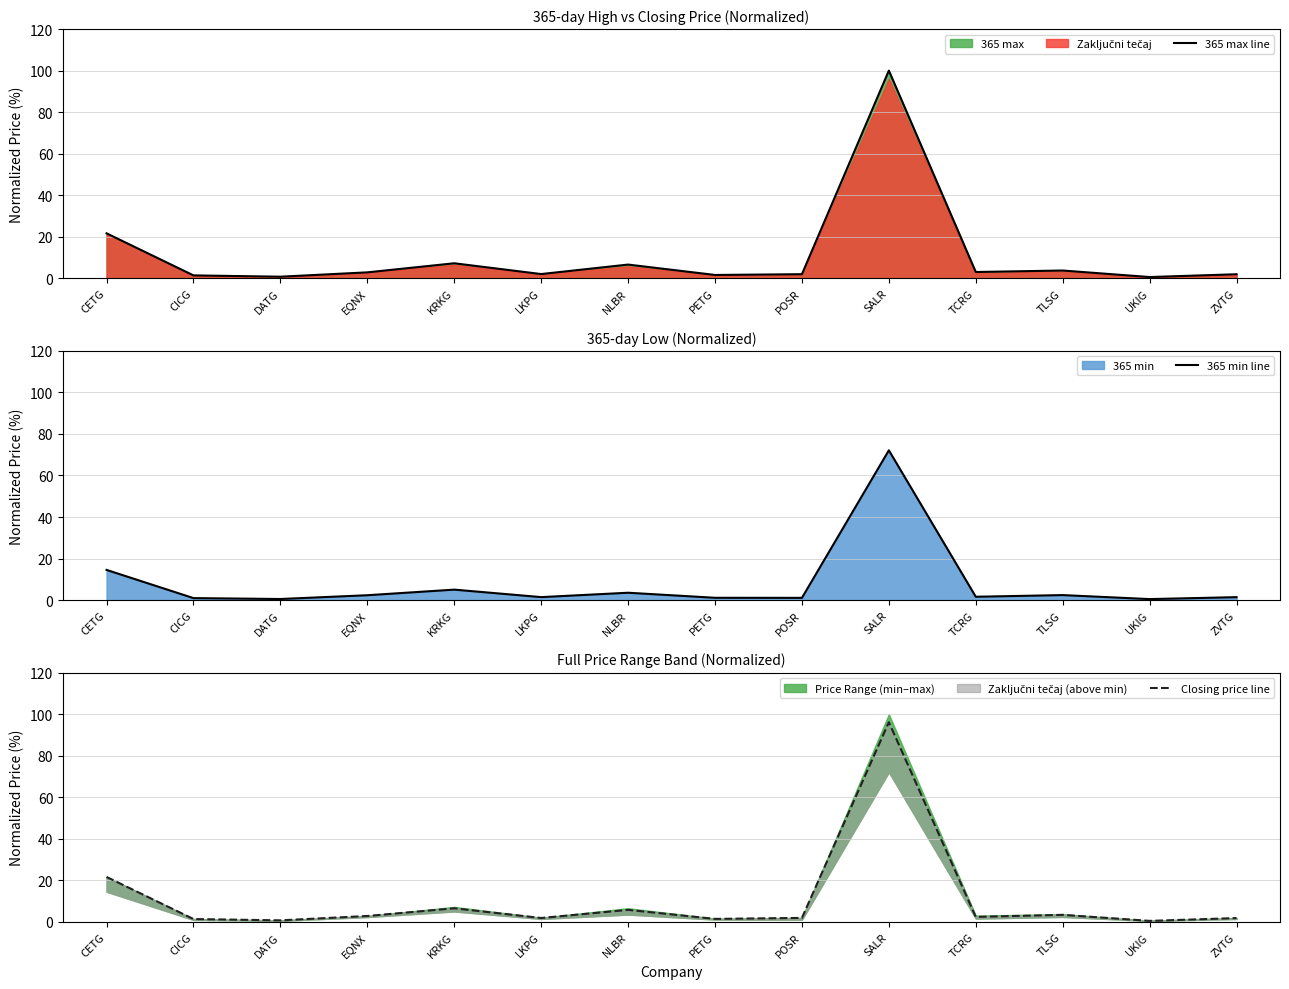

The value of 365 max line at CETG is 21.6. True or false?

True